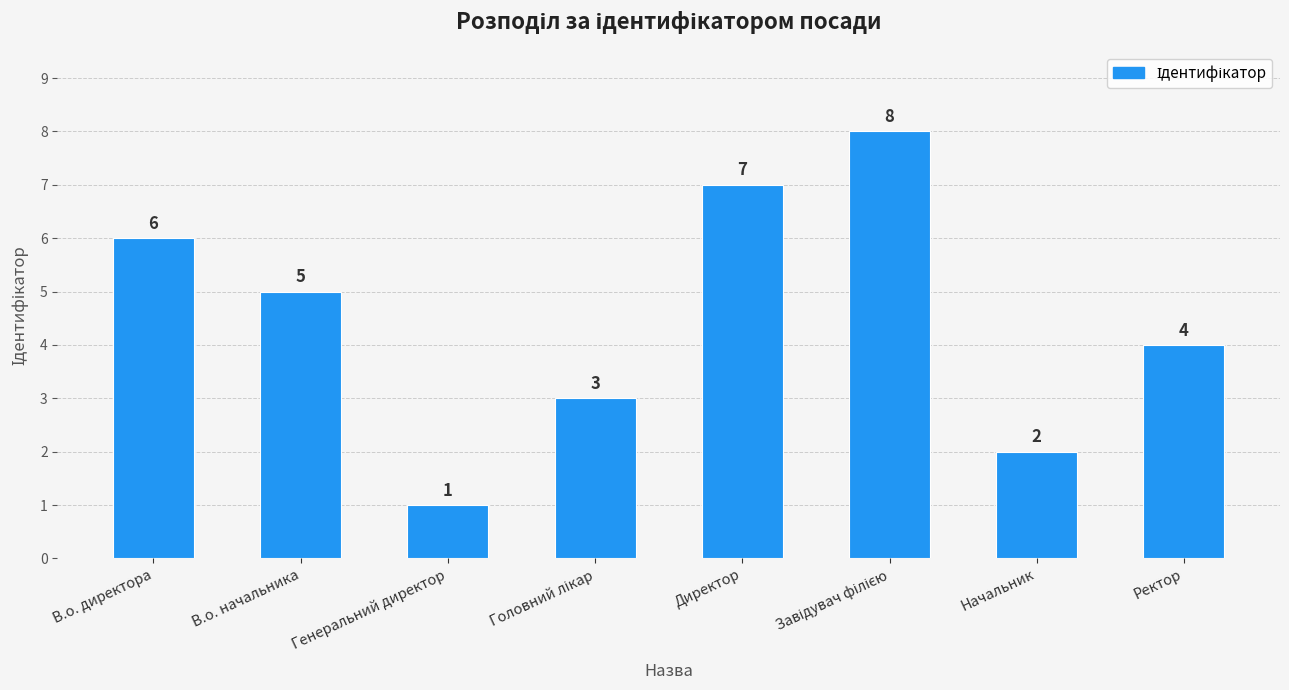

What is the value of the 4th bar from the left?

3